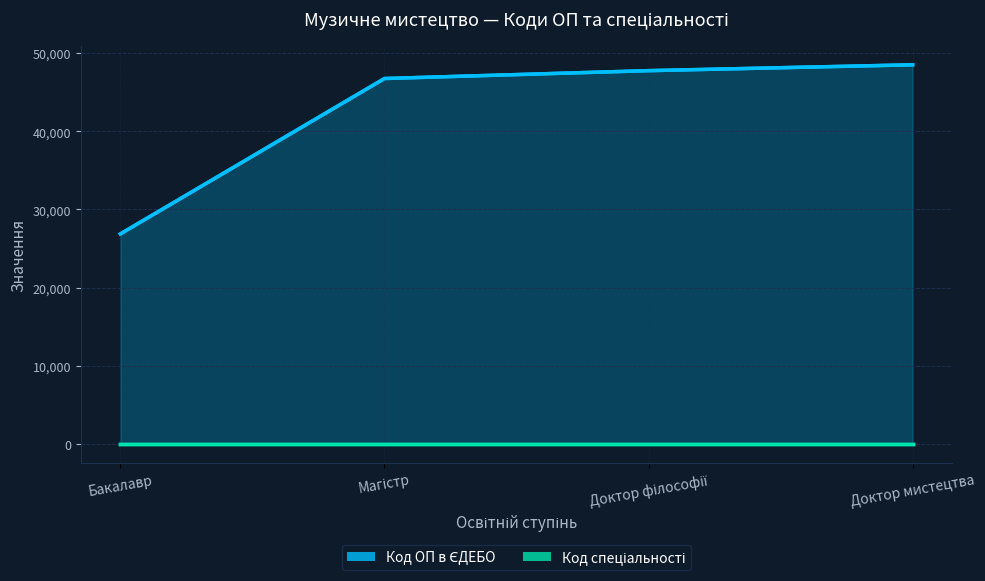

True or false: Код ОП в ЄДЕБО and Код спеціальності intersect in this chart.

False